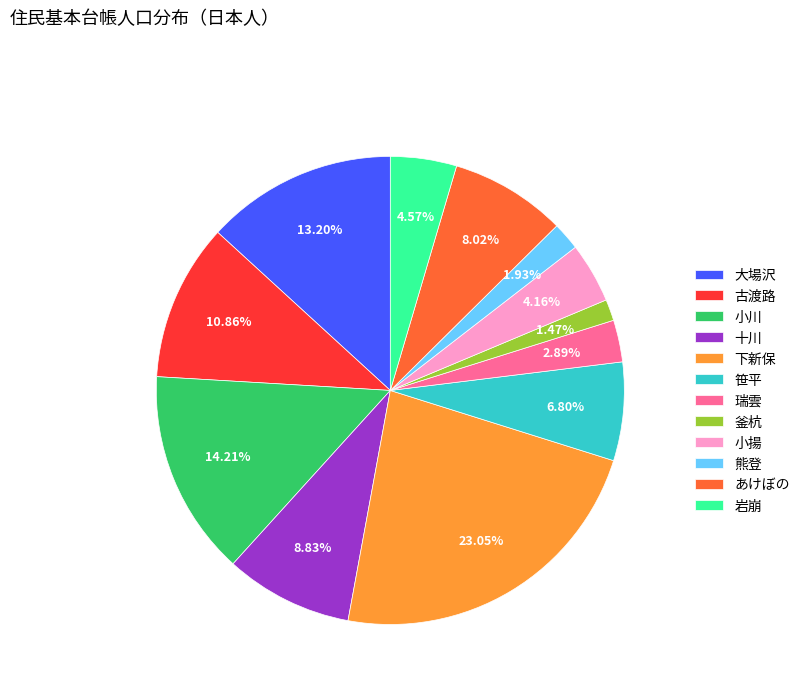

Does 十川 account for over 50% of the chart?

No